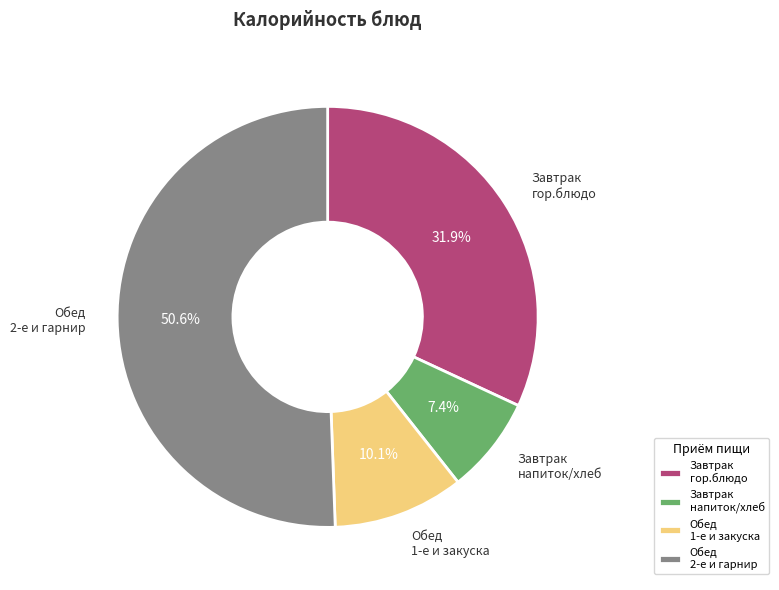

Is there a majority slice in this chart?

Yes